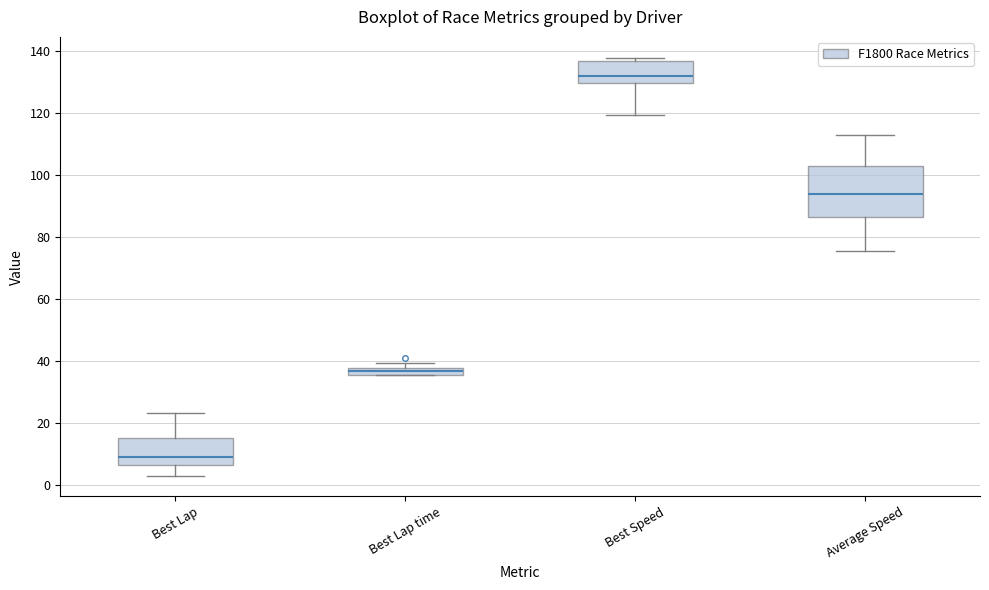

Where is the upper edge of the box for Best Lap time on the y-axis? The values are not printed on the chart, so give them approximately, as read against the axis.

38